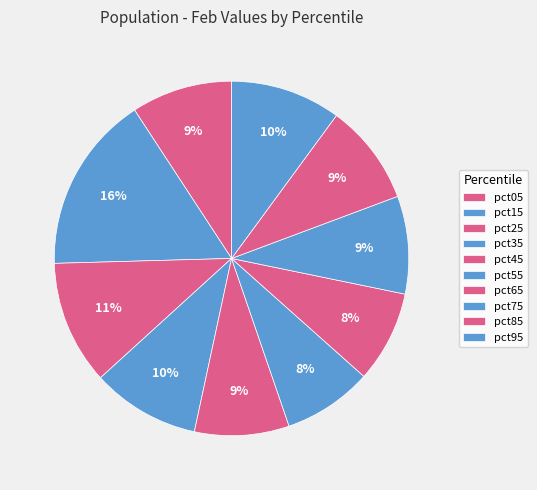

Count the number of slices in the pie.

10